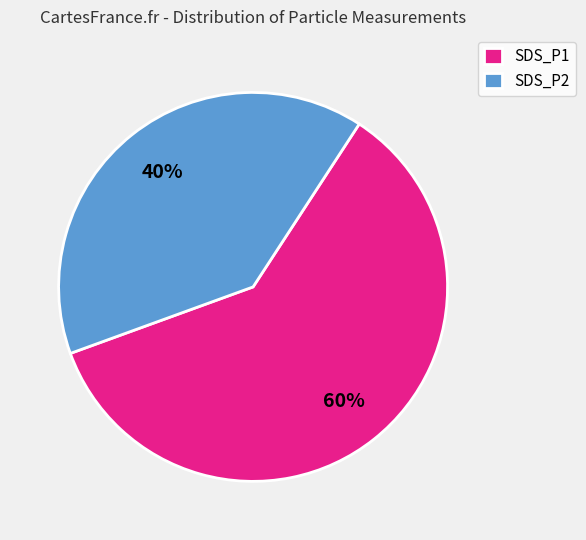

To the nearest percent, what portion does SDS_P1 represent?

60%